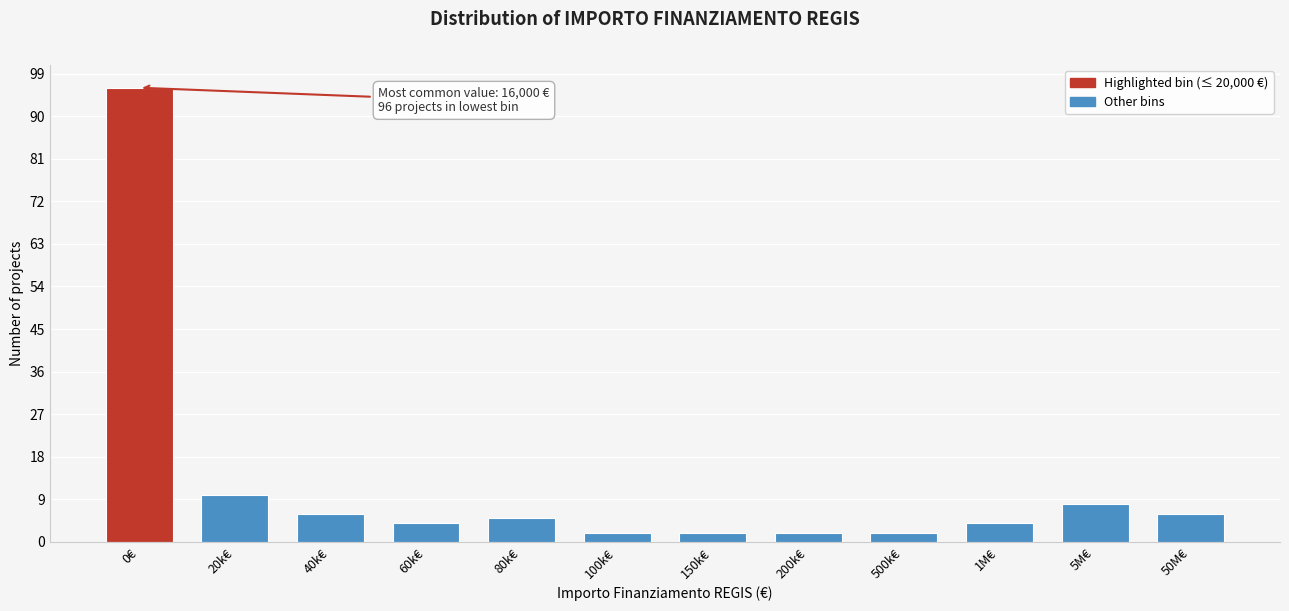

Reading left to right, transcribe all the data shown in this chart.

0€=96	20k€=10	40k€=6	60k€=4	80k€=5	100k€=2	150k€=2	200k€=2	500k€=2	1M€=4	5M€=8	50M€=6